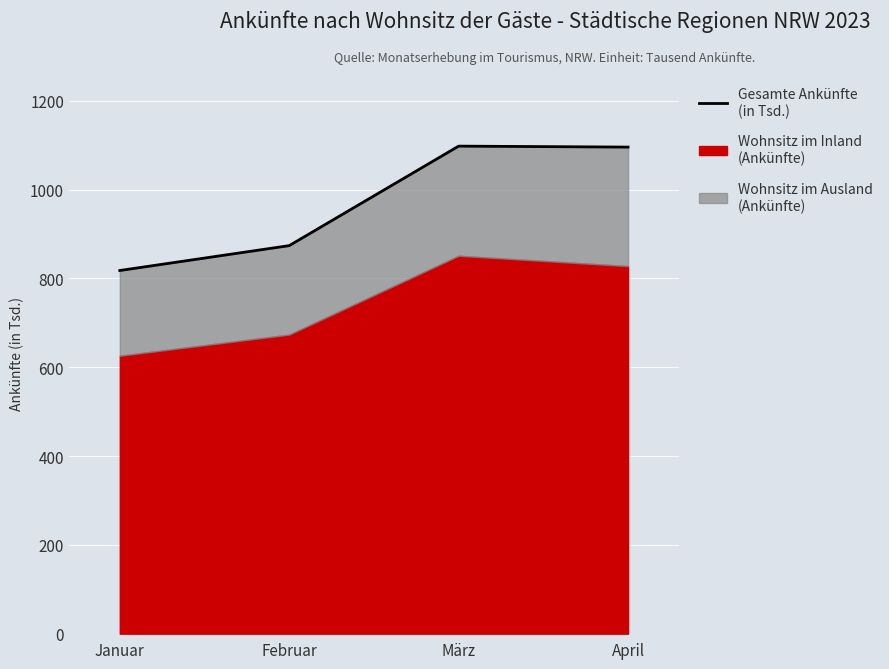

How many data points does each series have?

4